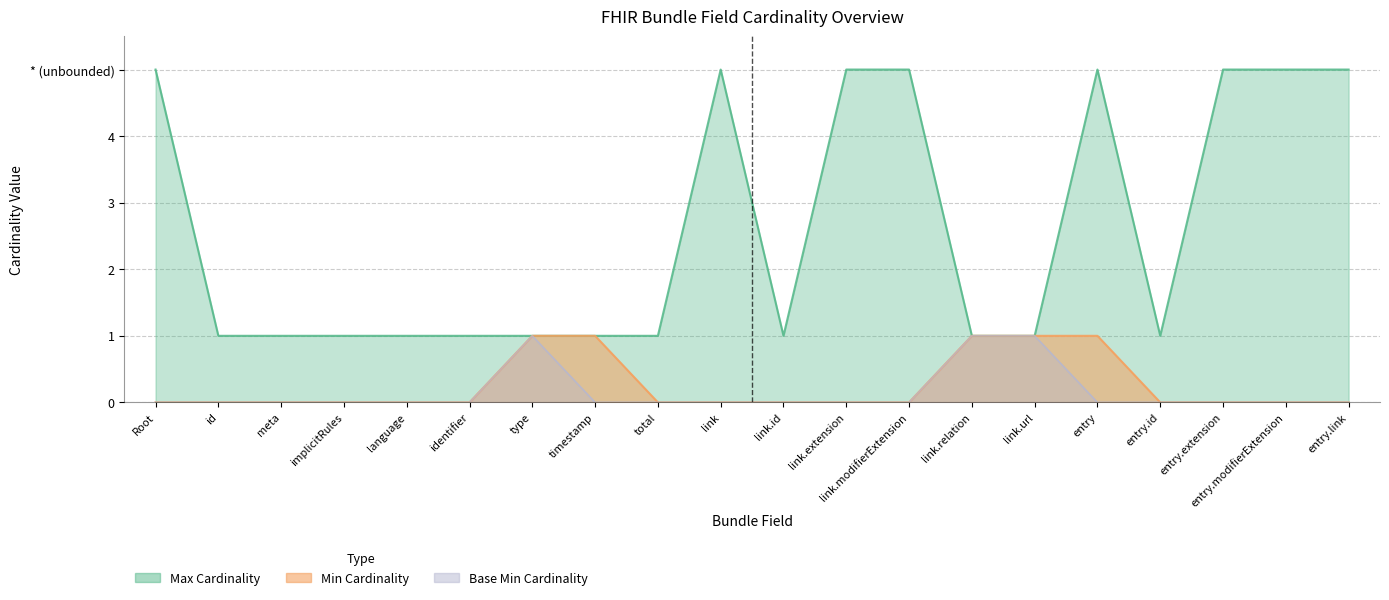

Is it true that Min equals -1 at identifier?

False